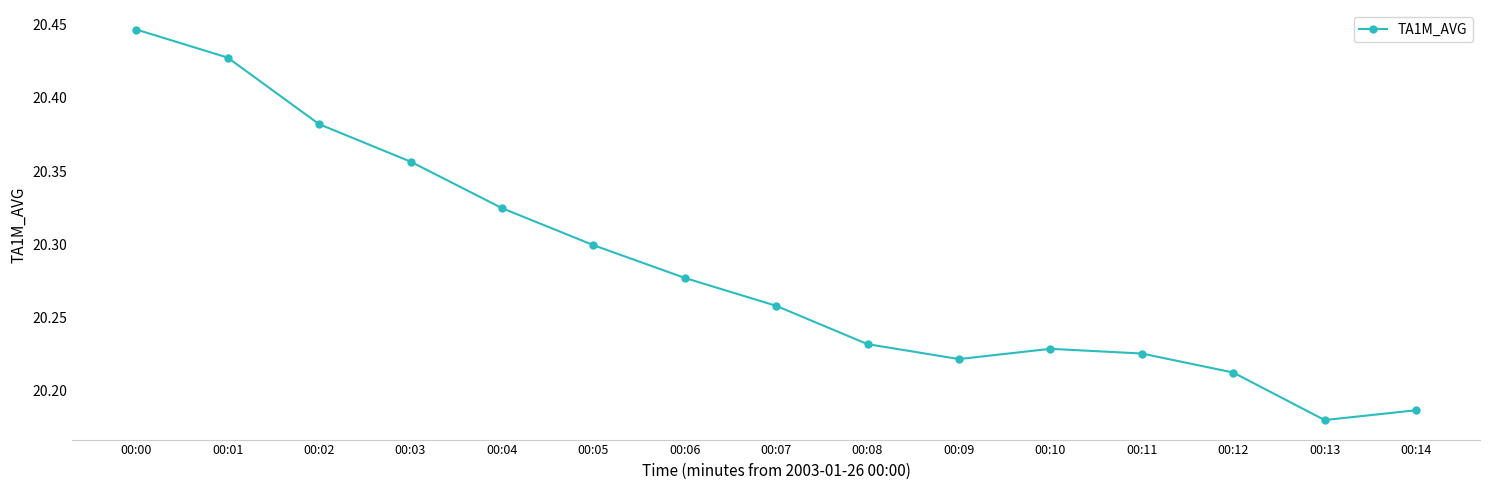

At which label is the value closest to 20?

00:13